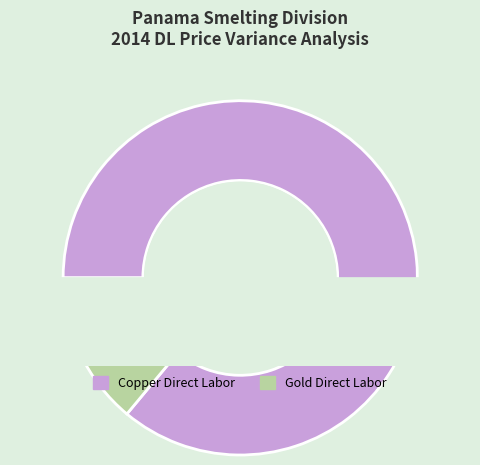

Does Gold Direct Labor represent more than half of the total?

No